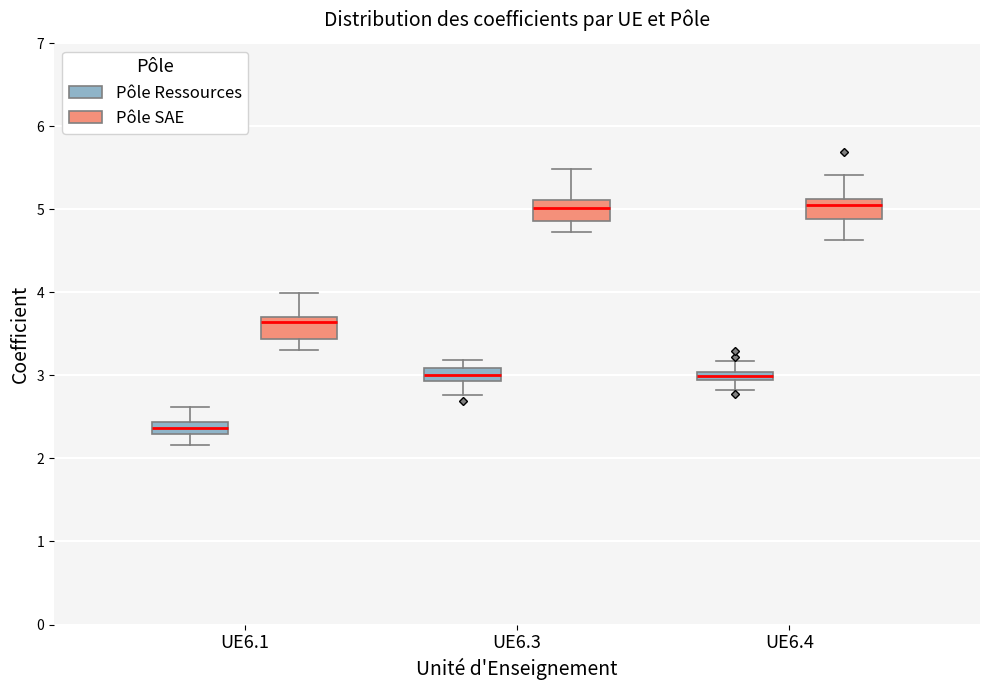

Where does the upper whisker of the box for UE6.4 (Pôle Ressources) end on the y-axis? The values are not printed on the chart, so give them approximately, as read against the axis.

3.2